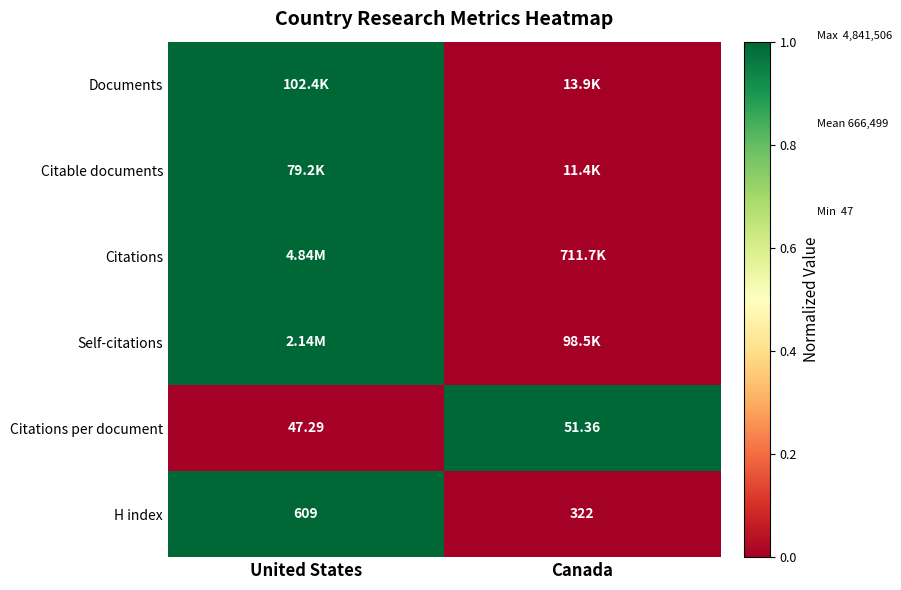

At which label does Citations per document reach its peak?

Canada